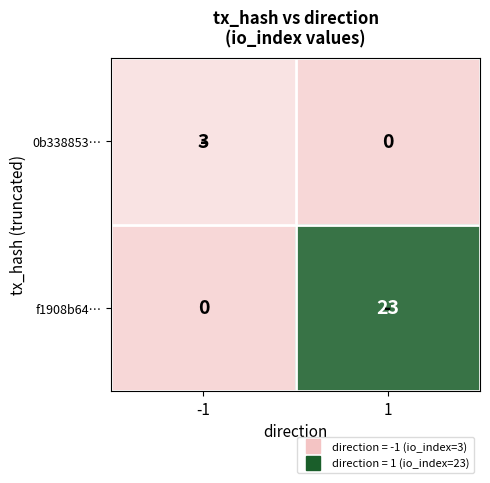

Which series changed the most between -1 and 1?

f1908b64…